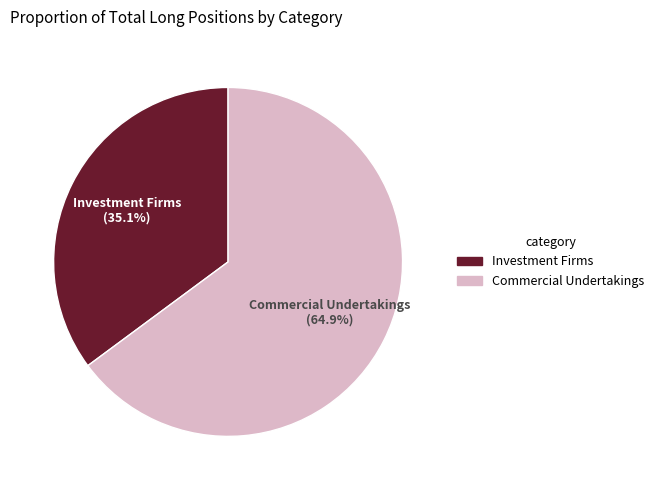

Does any single category account for the majority?

Yes